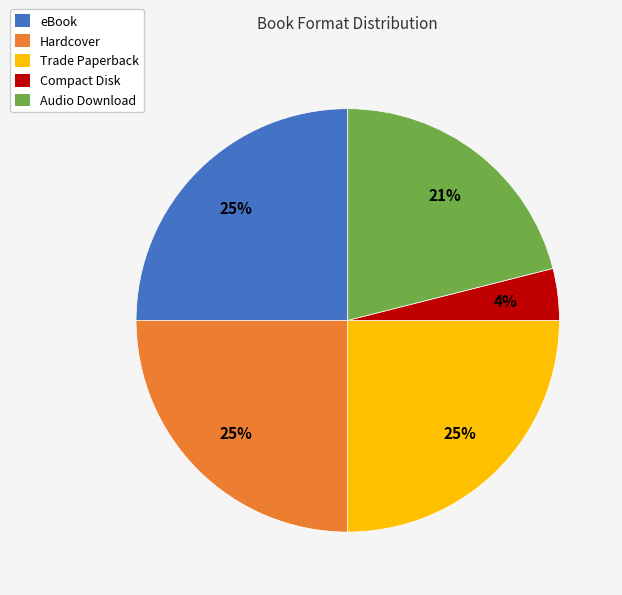

Count the number of slices in the pie.

5